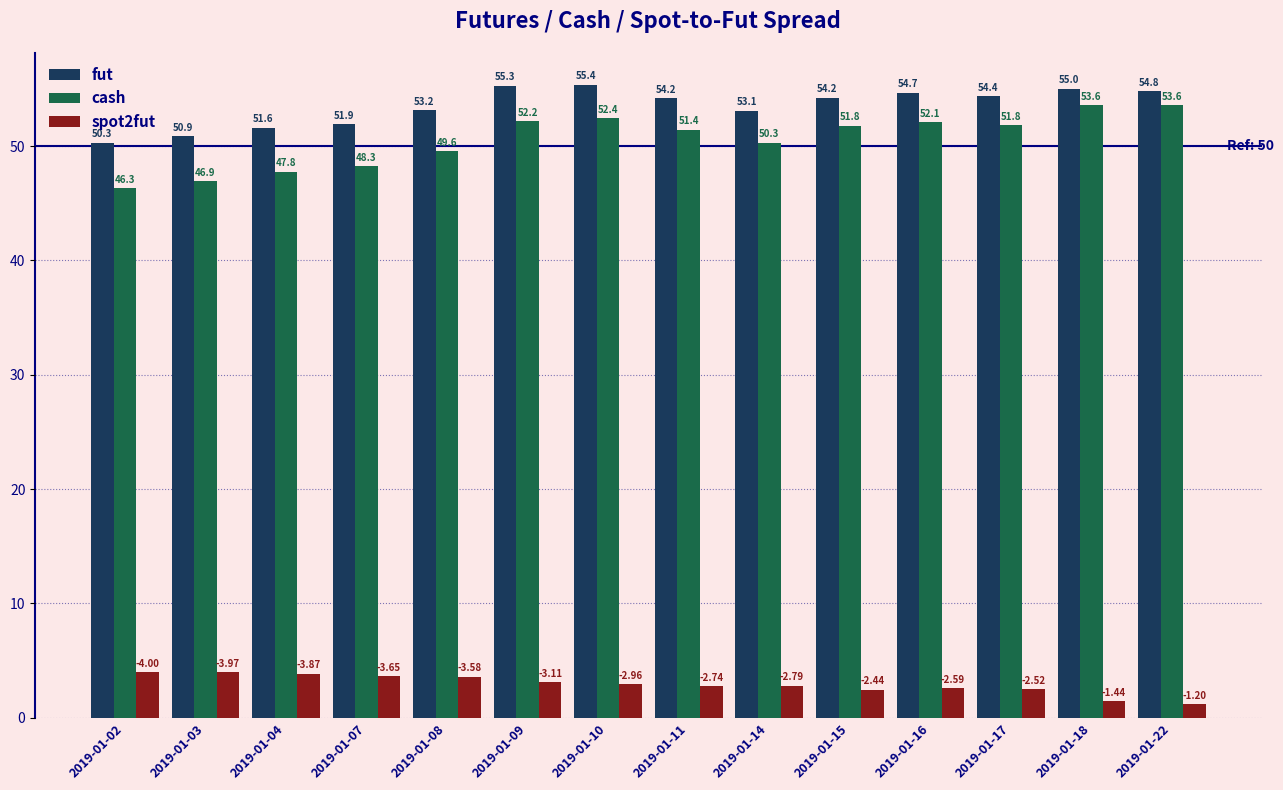

Which label corresponds to the largest value in the chart?

2019-01-10